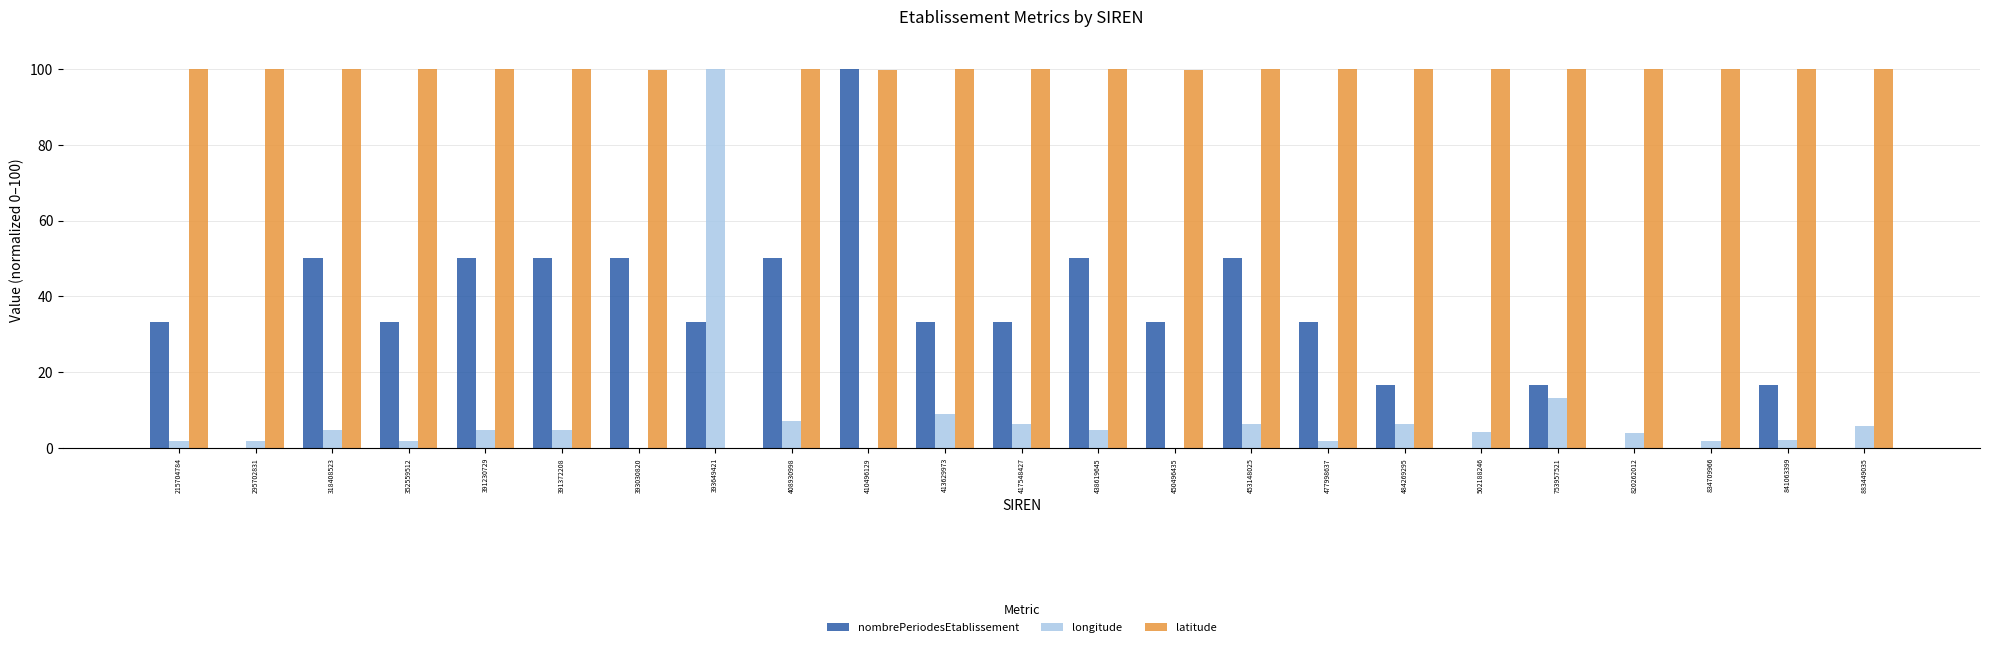

Which series has the largest total across all categories?

latitude